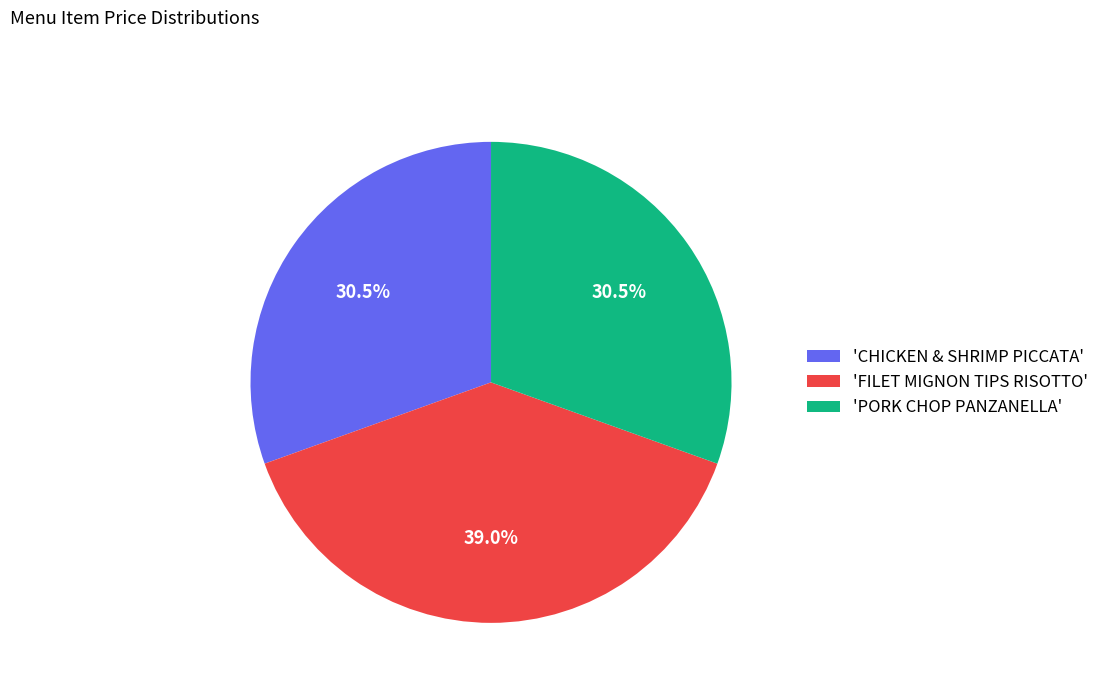

Does 'FILET MIGNON TIPS RISOTTO' account for over 50% of the chart?

No